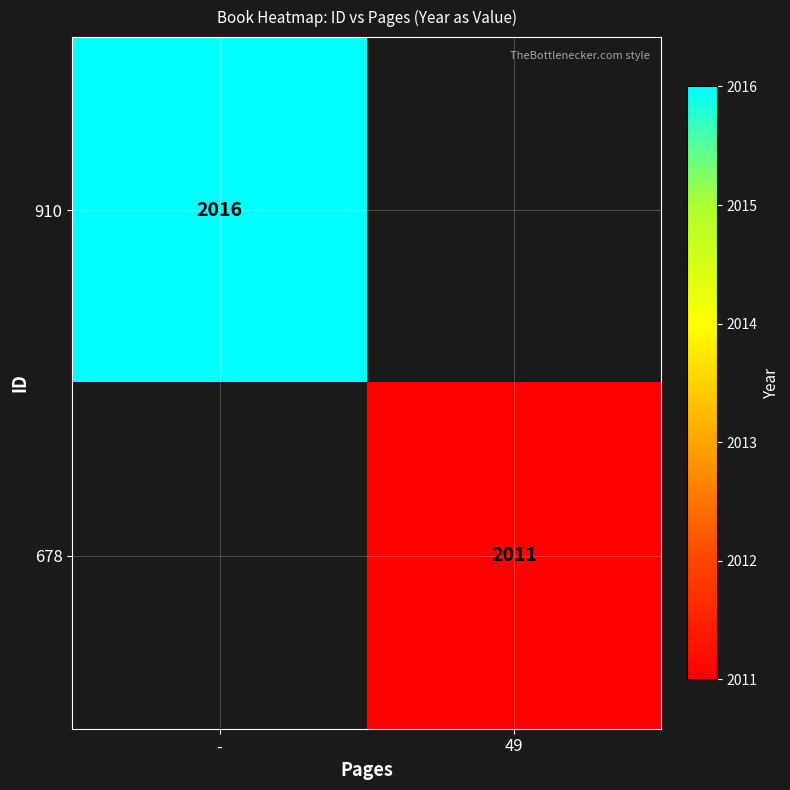

Is it true that 678 equals 2011 at 49?

True